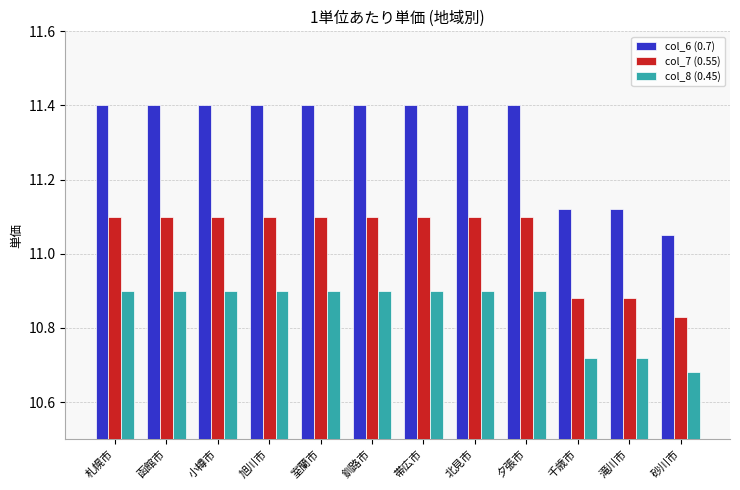

What is the greatest value displayed?

11.4